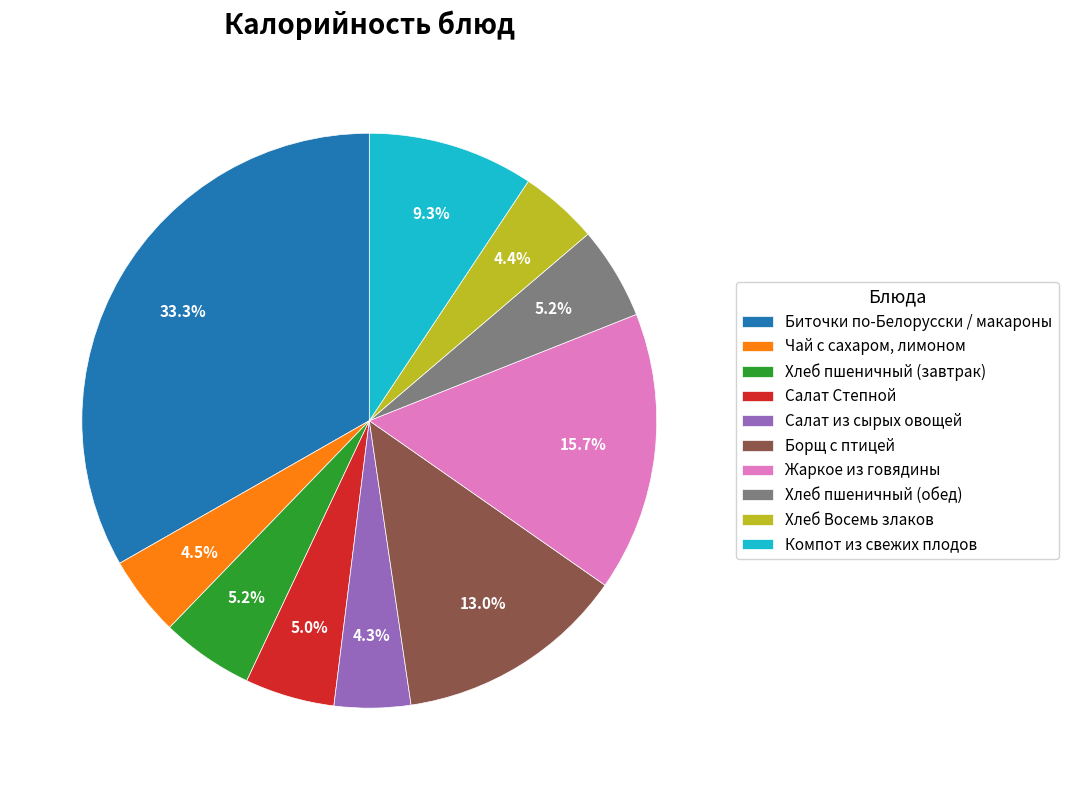

Which has a higher value, Жаркое из говядины or Биточки по-Белорусски / макароны?

Биточки по-Белорусски / макароны